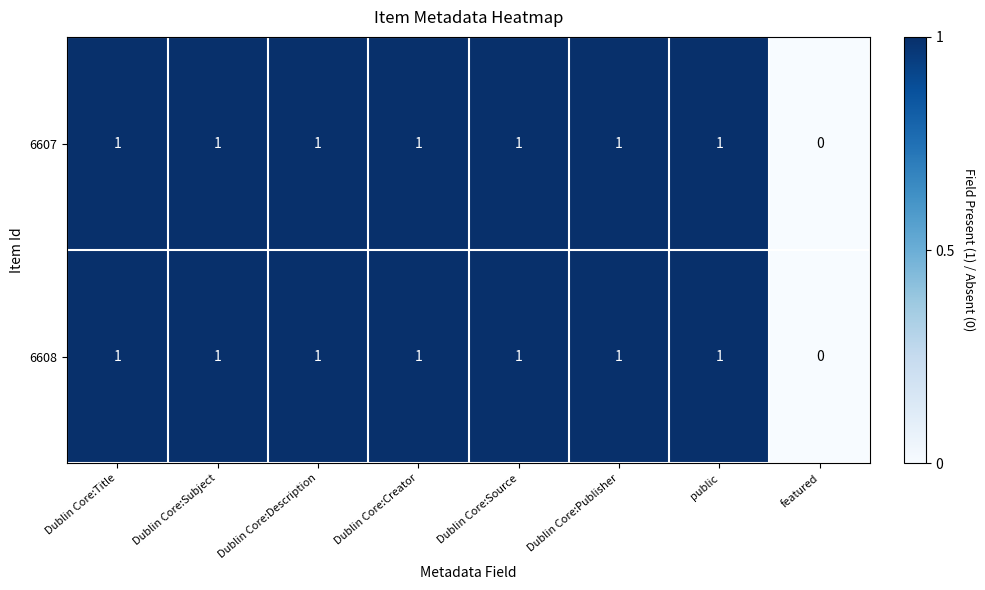

Reading left to right, what are all the values shown in this chart?

6607: Dublin Core:Title=1	Dublin Core:Subject=1	Dublin Core:Description=1	Dublin Core:Creator=1	Dublin Core:Source=1	Dublin Core:Publisher=1	public=1	featured=0
6608: Dublin Core:Title=1	Dublin Core:Subject=1	Dublin Core:Description=1	Dublin Core:Creator=1	Dublin Core:Source=1	Dublin Core:Publisher=1	public=1	featured=0